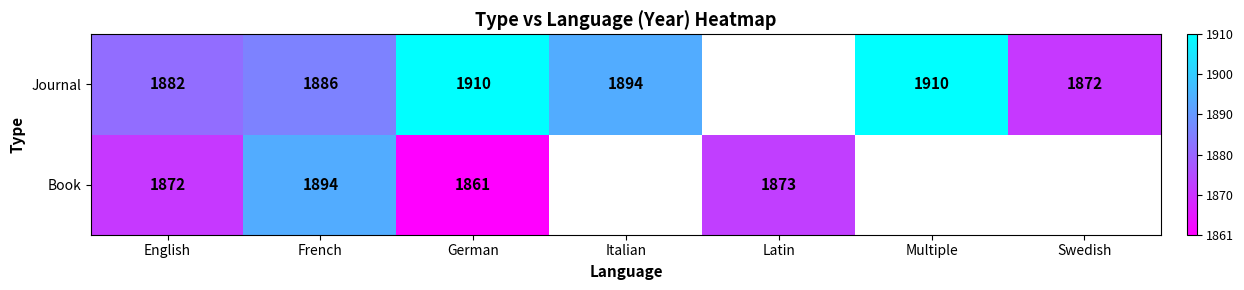

Between French and German, which series saw the biggest shift?

Book